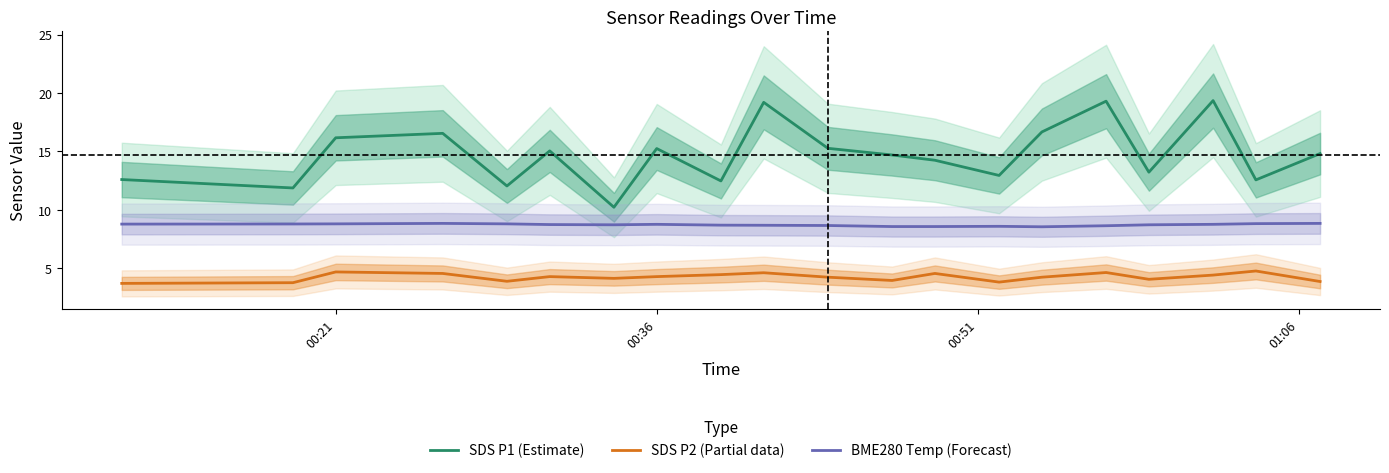

Does the chart display data point markers on the line(s)?

No